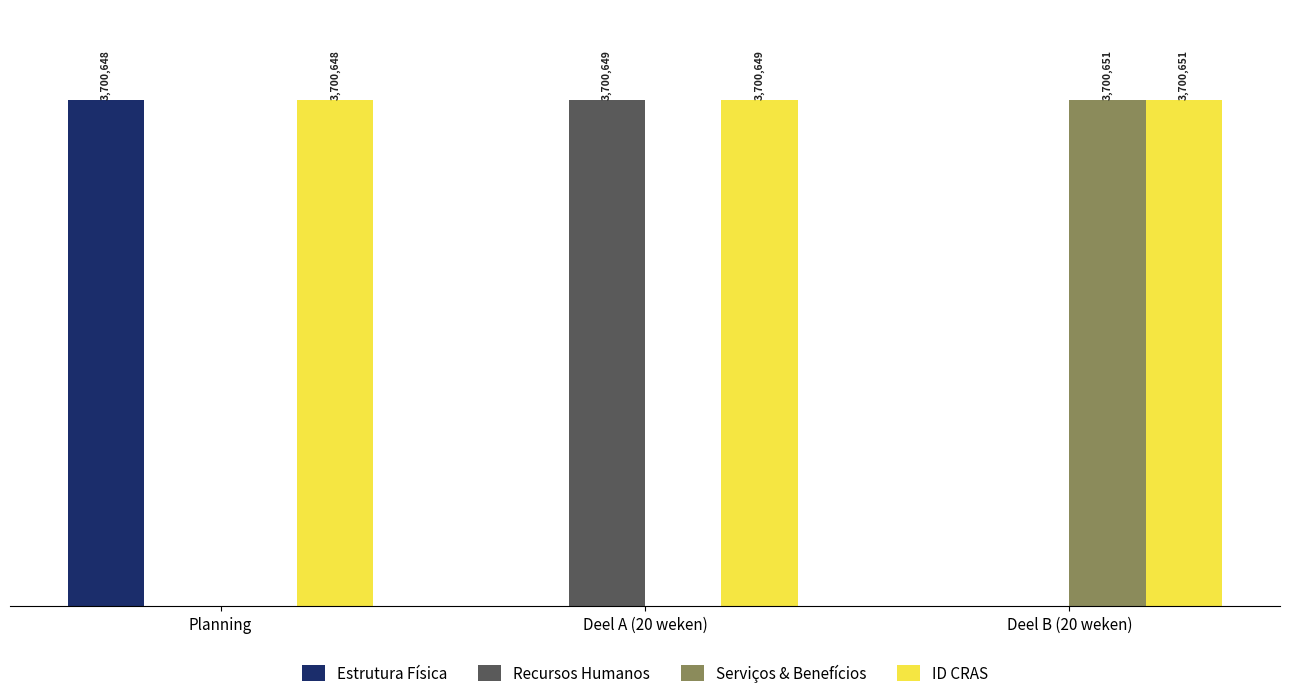

Is the value of ID CRAS at Deel B (20 weken) greater than the value of Estrutura Física at Deel A (20 weken)?

Yes